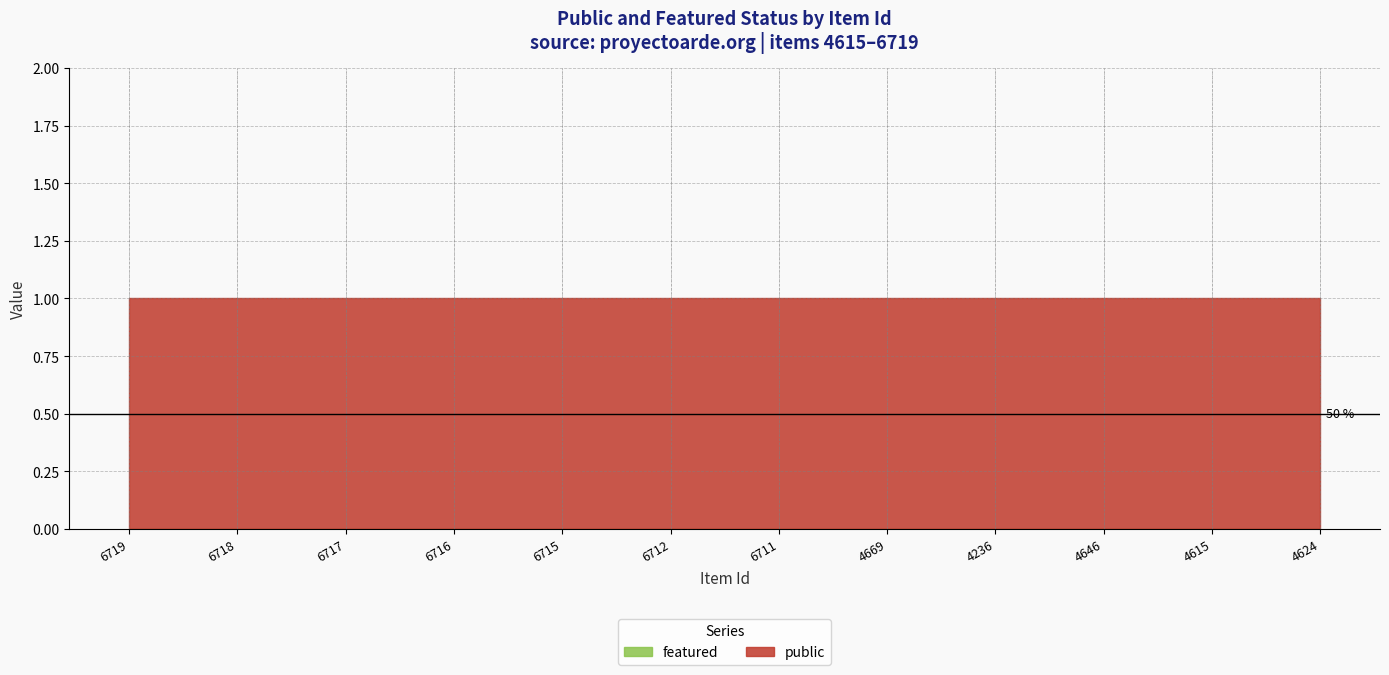

Reading left to right, what are all the values shown in this chart?

public: 6719=1	6718=1	6717=1	6716=1	6715=1	6712=1	6711=1	4669=1	4236=1	4646=1	4615=1	4624=1
featured: 6719=0	6718=0	6717=0	6716=0	6715=0	6712=0	6711=0	4669=0	4236=0	4646=0	4615=0	4624=0